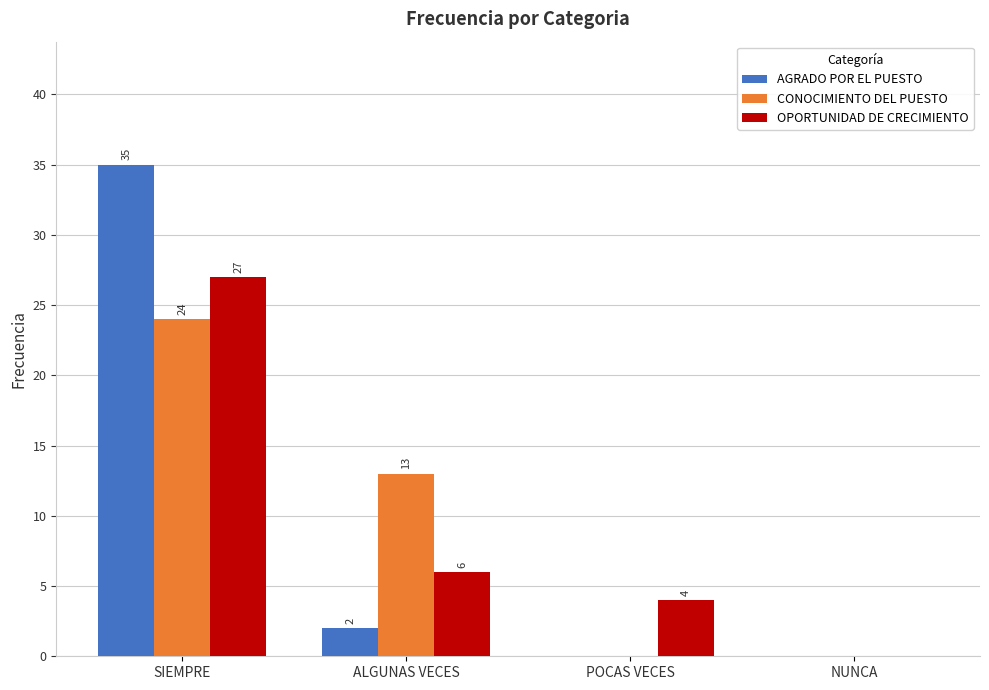

True or false: AGRADO POR EL PUESTO has a value of 0 at NUNCA.

True